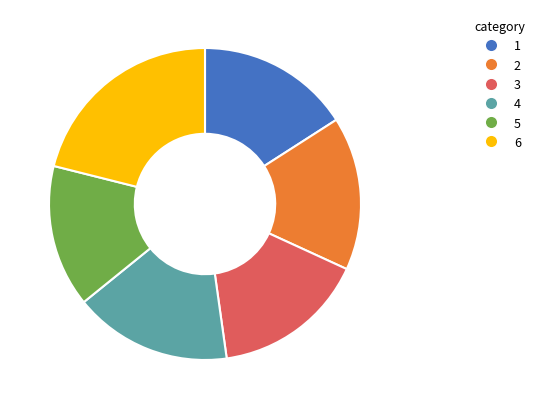

Count the number of slices in the pie.

6